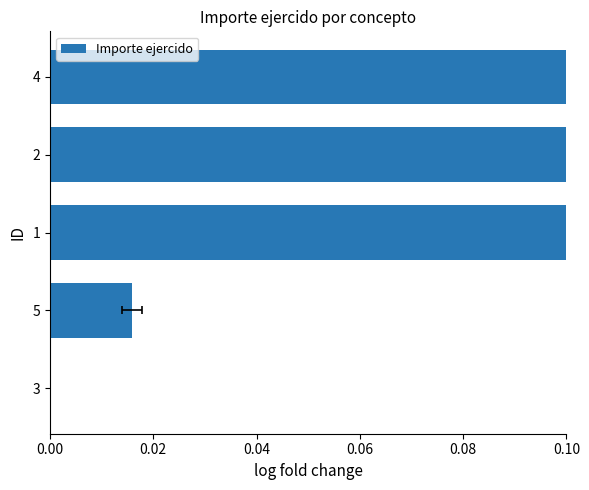

What is the change in value from 3 to 4?

+0.4